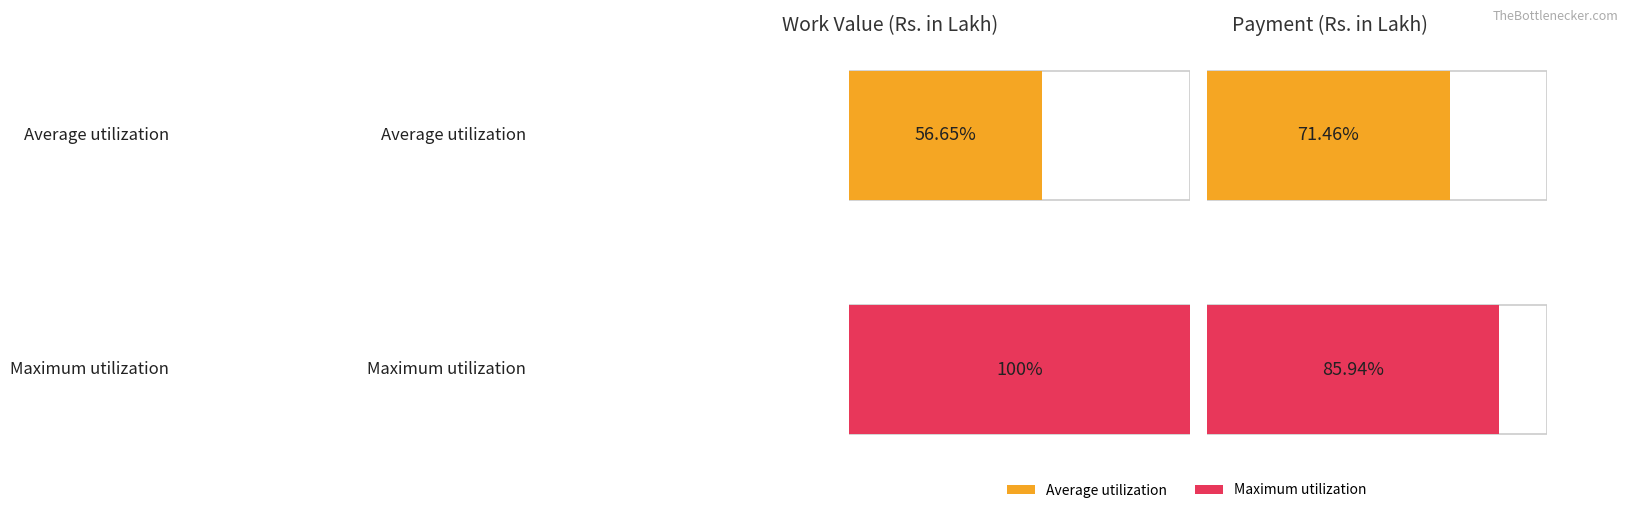

The Work Value series shows 1.0 at 12. True or false?

False